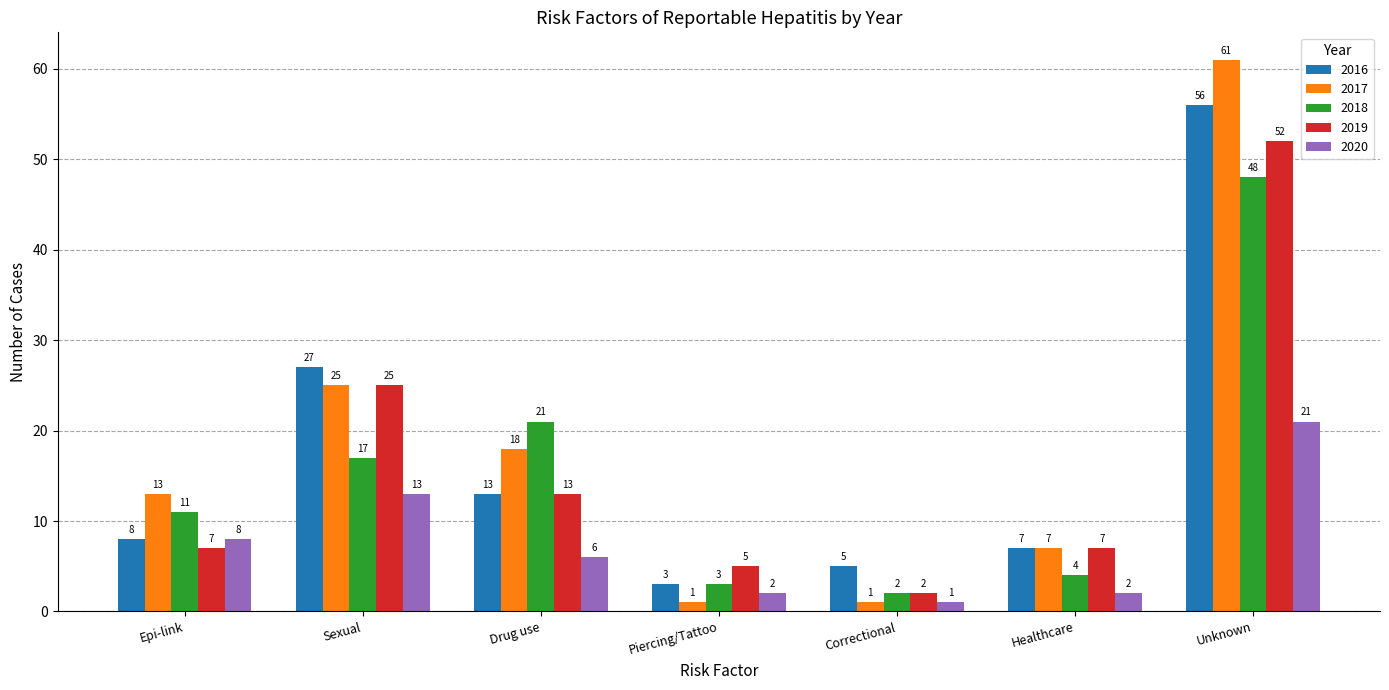

Which category has the lowest value in the 2016 series?

Piercing/Tattoo